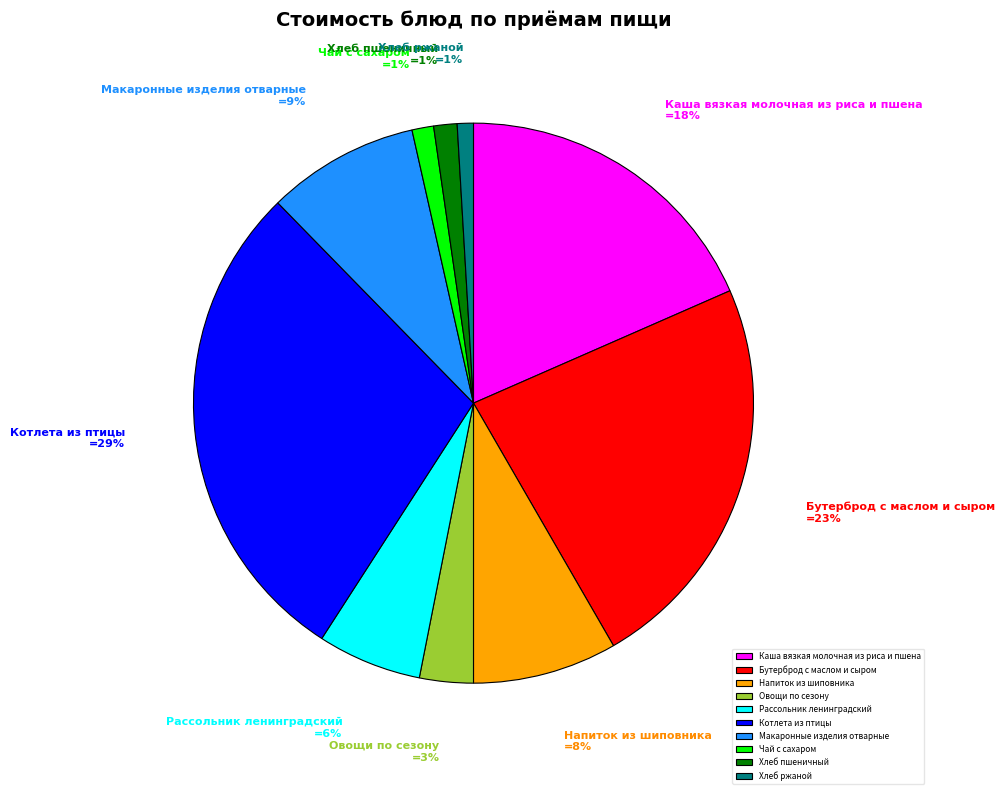

Is it true that Хлеб ржаной is 11% of the pie?

False